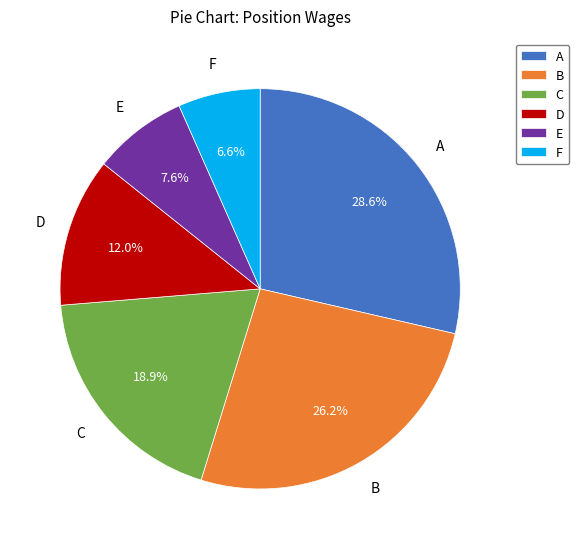

Which has a higher value, C or B?

B